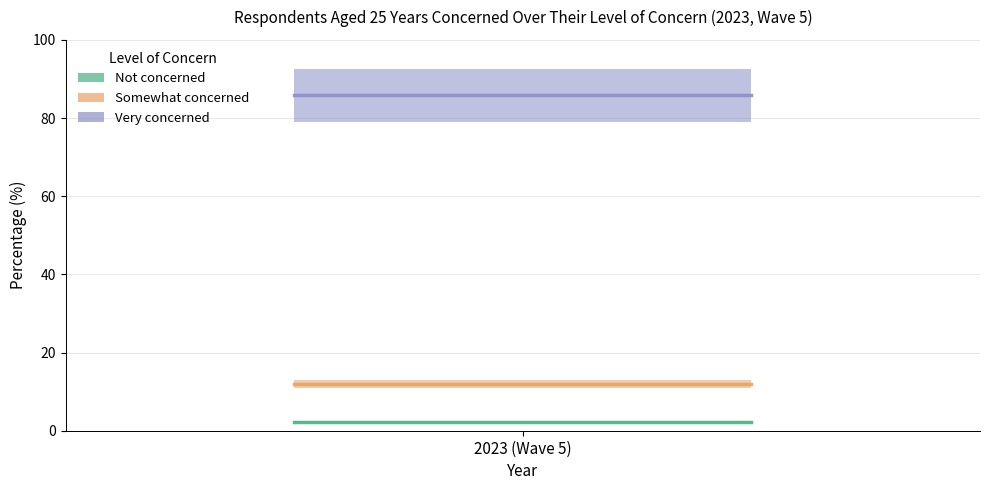

What is the average value of the Not concerned series?

2.3